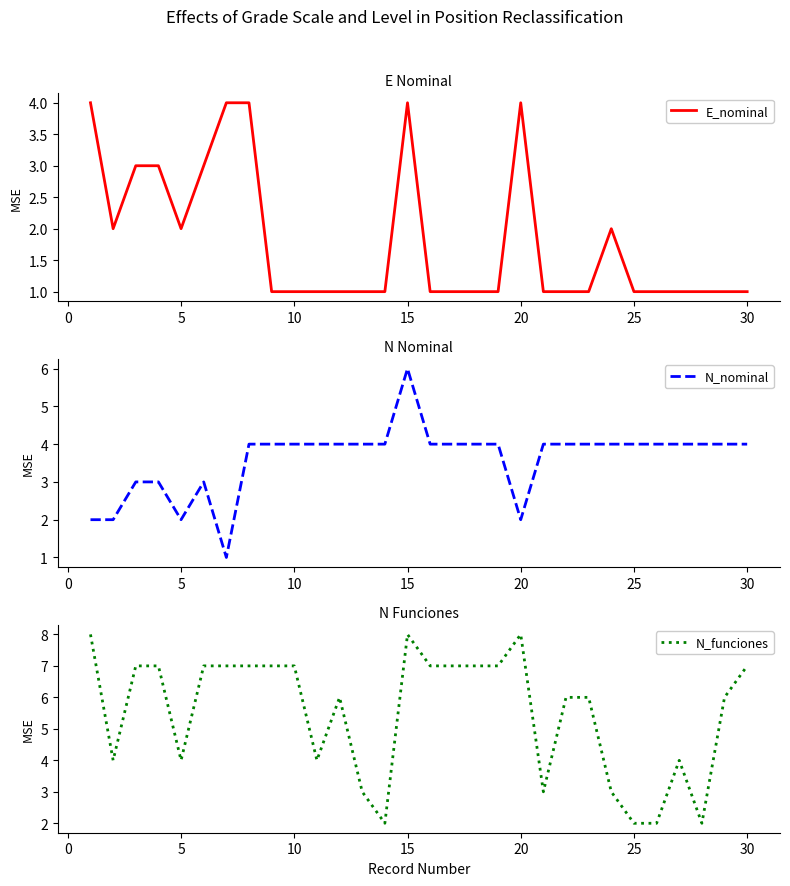

Reading left to right, extract all data points from this chart.

E_nominal: 4	2	3	3	2	3	4	4	1	1	1	1	1	1	4	1	1	1	1	4	1	1	1	2	1	1	1	1	1	1
N_nominal: 2	2	3	3	2	3	1	4	4	4	4	4	4	4	6	4	4	4	4	2	4	4	4	4	4	4	4	4	4	4
N_funciones: 8	4	7	7	4	7	7	7	7	7	4	6	3	2	8	7	7	7	7	8	3	6	6	3	2	2	4	2	6	7